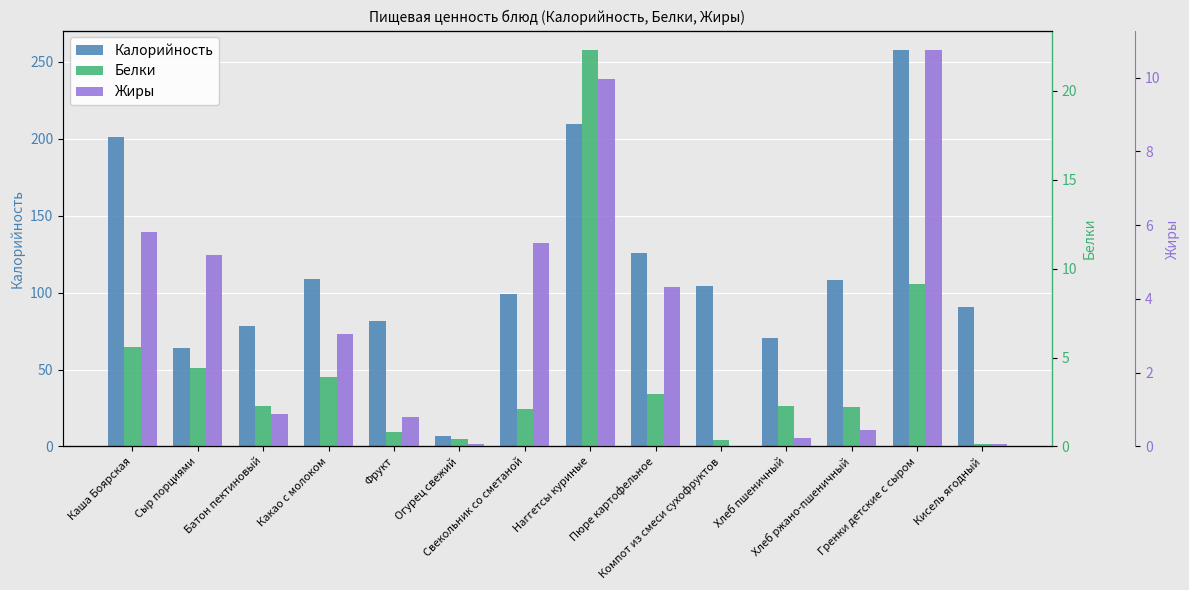

The Белки series shows 3.8 at Батон пектиновый. True or false?

False